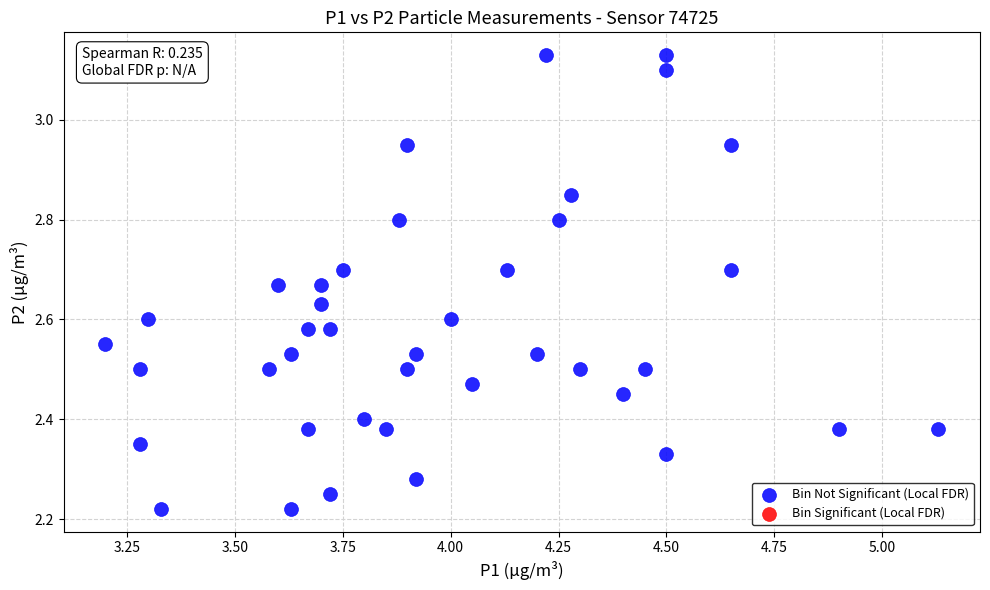

What is the range of X values (max minus min)?

1.9